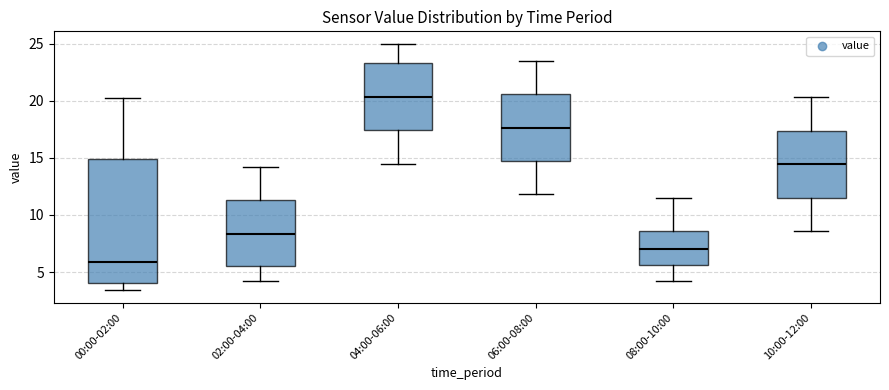

Reading left to right, transcribe this box plot: for each box, give where its median line is, the range the box spans, and where its two whiskers end, as read against the y-axis. The values are not printed on the chart, so give them approximately, as read against the axis.

00:00-02:00: median 6.0, box 4.0 to 15.0, whiskers 3.5 to 20.0
02:00-04:00: median 8.5, box 5.5 to 11.5, whiskers 4.0 to 14.0
04:00-06:00: median 20.5, box 17.5 to 23.5, whiskers 14.5 to 25.0
06:00-08:00: median 17.5, box 14.5 to 20.5, whiskers 12.0 to 23.5
08:00-10:00: median 7.0, box 5.5 to 8.5, whiskers 4.0 to 11.5
10:00-12:00: median 14.5, box 11.5 to 17.5, whiskers 8.5 to 20.5